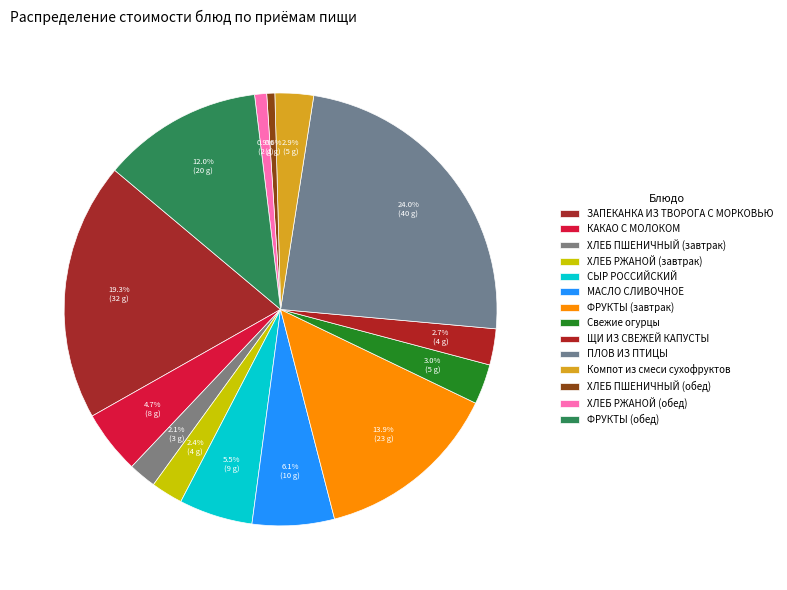

Is there a majority slice in this chart?

No